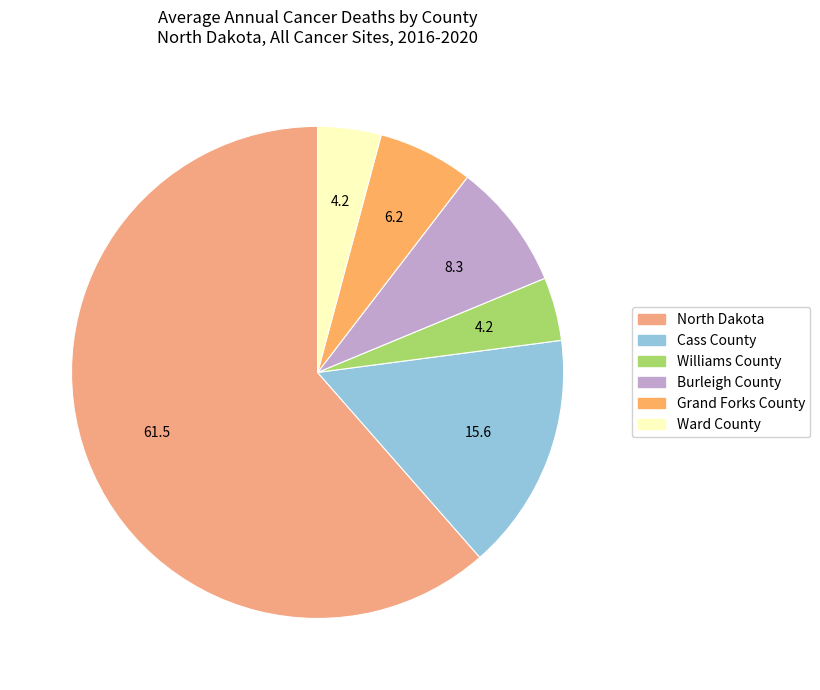

Is there any slice that represents more than half of the pie?

Yes